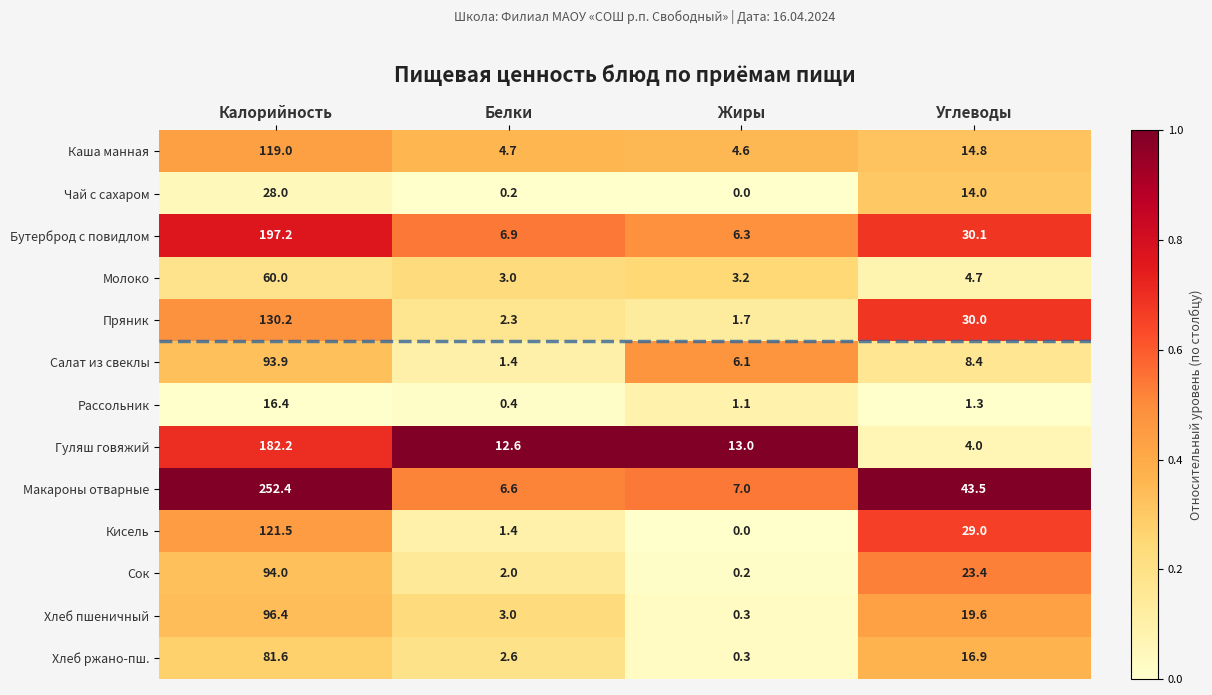

At which label is Хлеб пшеничный closest to 48?

Углеводы